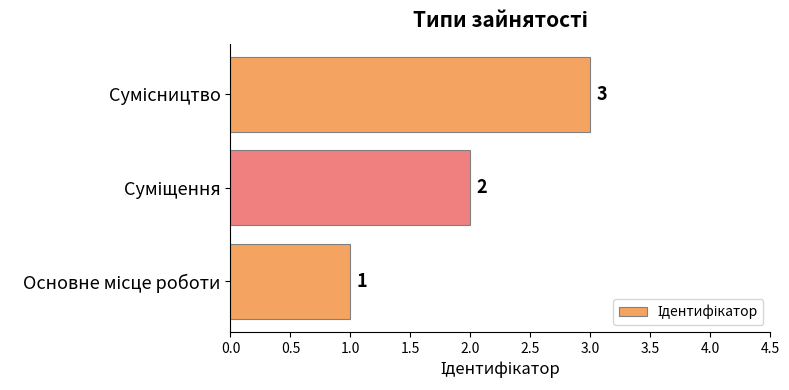

What is the greatest value displayed?

3